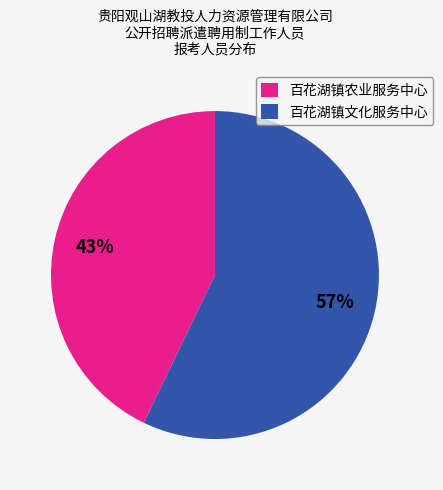

Is 百花湖镇农业服务中心 the majority of the pie?

No